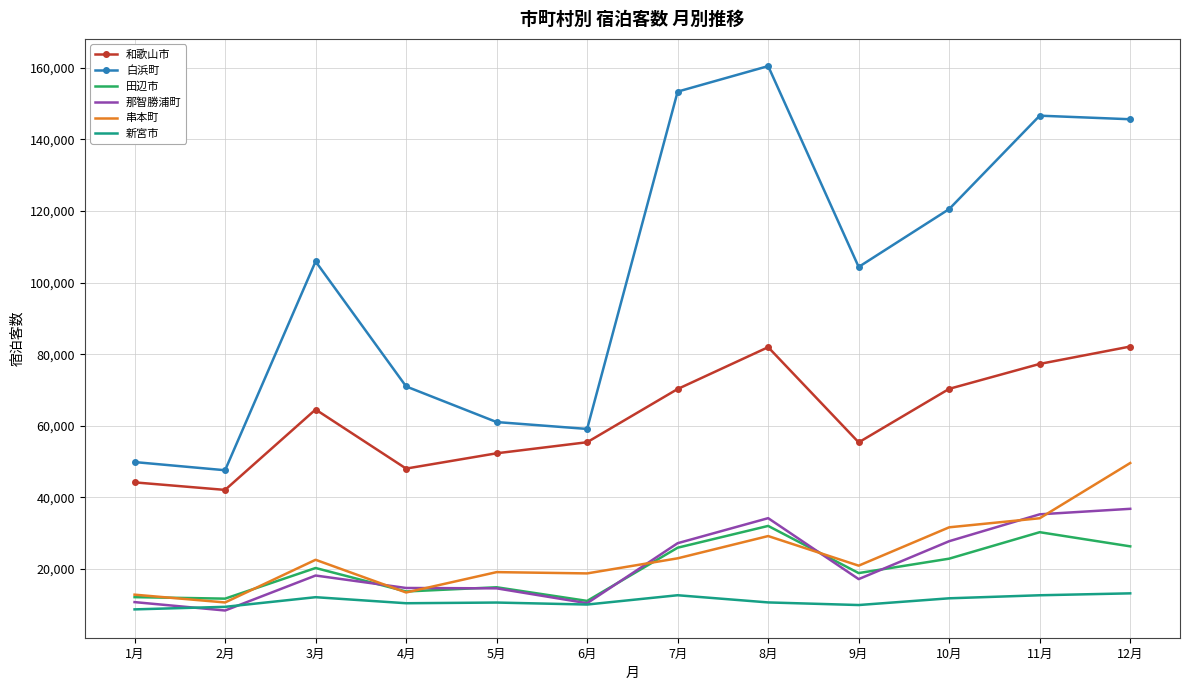

What is the difference between the highest and lowest values at 7月?

140661